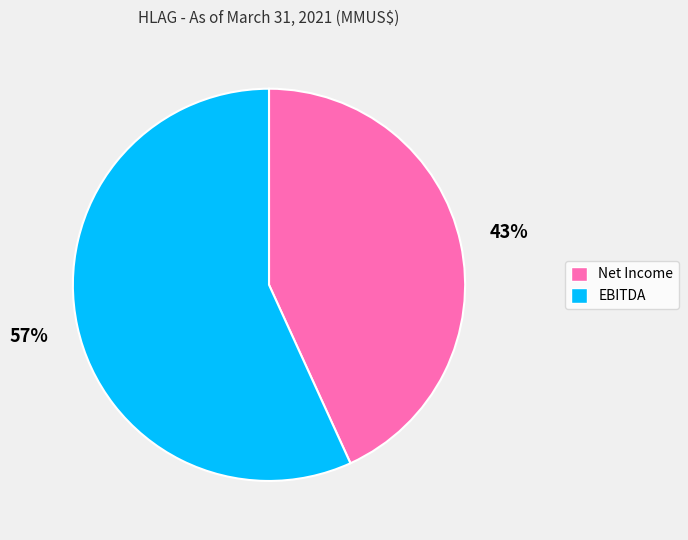

How many segments does this pie chart have?

2